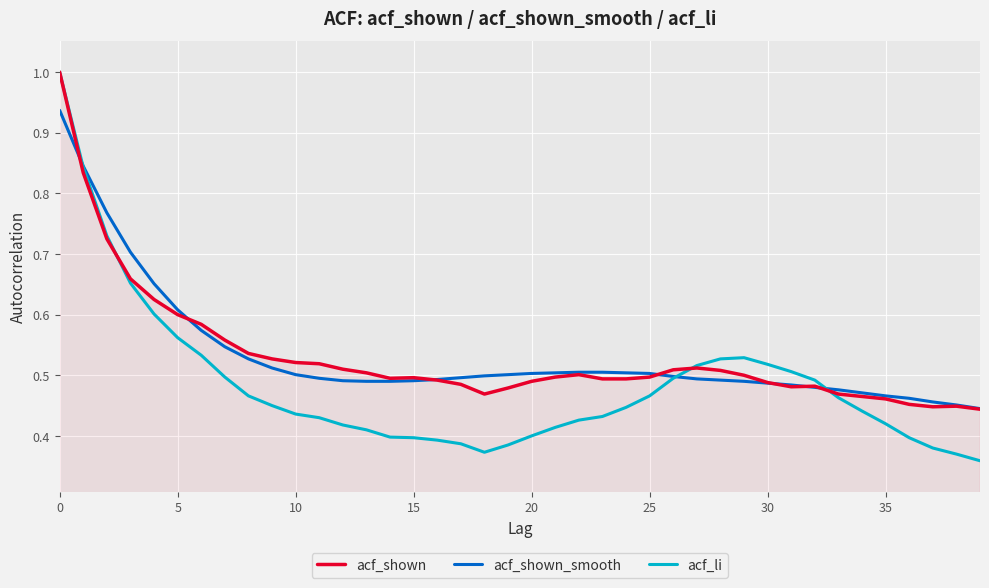

What is the greatest value displayed?

1.0